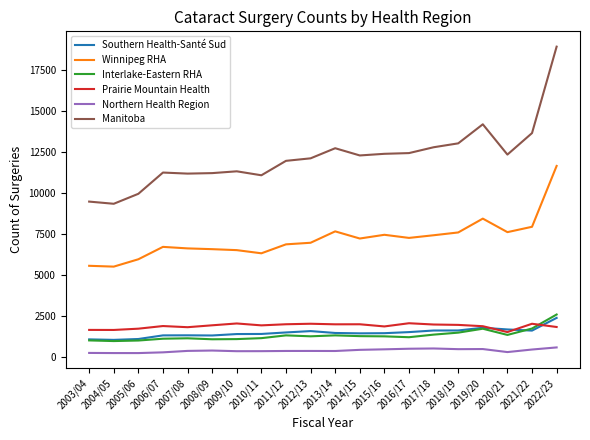

What is the sum of the Northern Health Region values at 2015/16 and 2022/23?

992